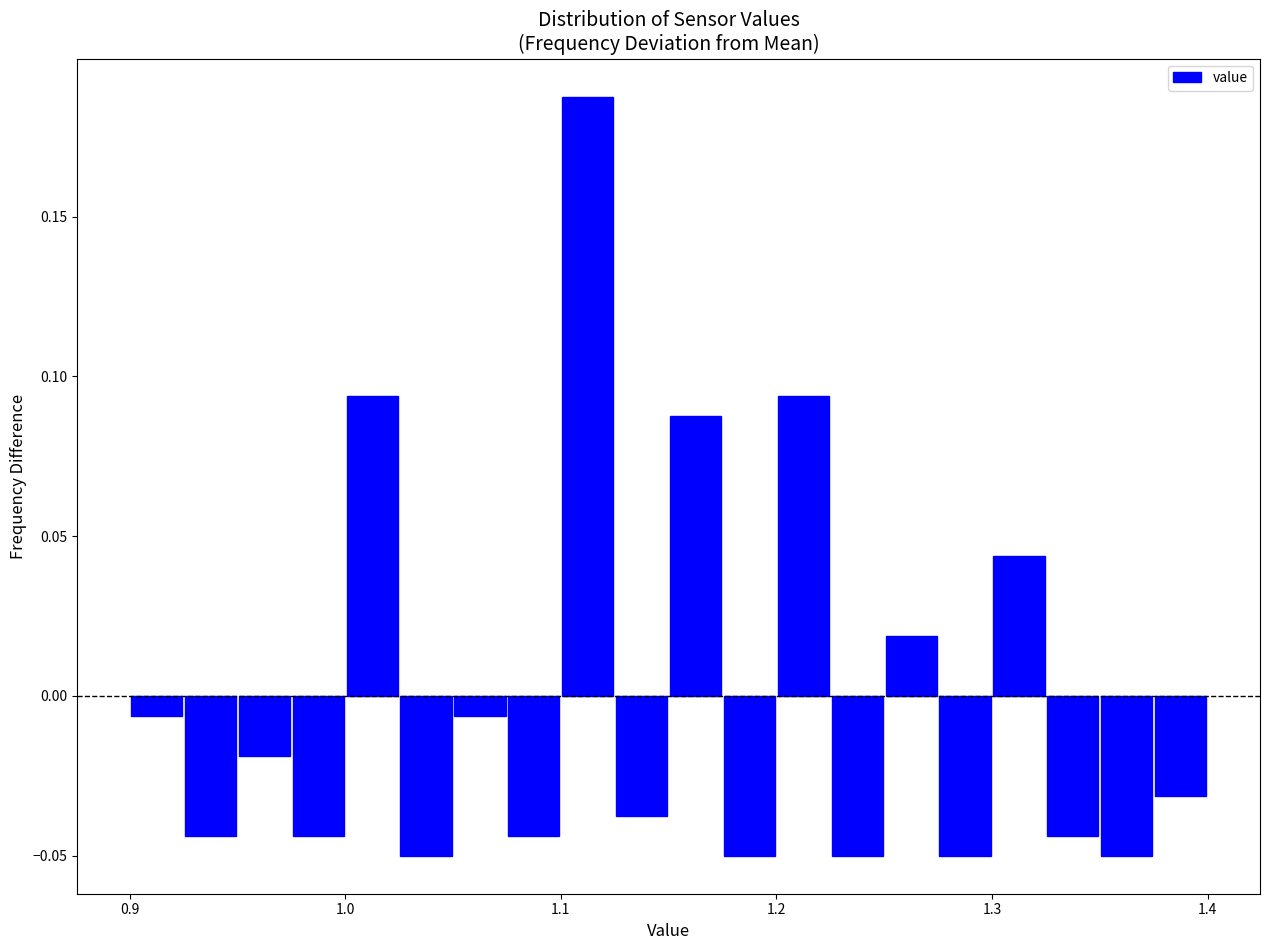

Read against the x-axis, roughly where is the centre of the tallest bar?

1.11